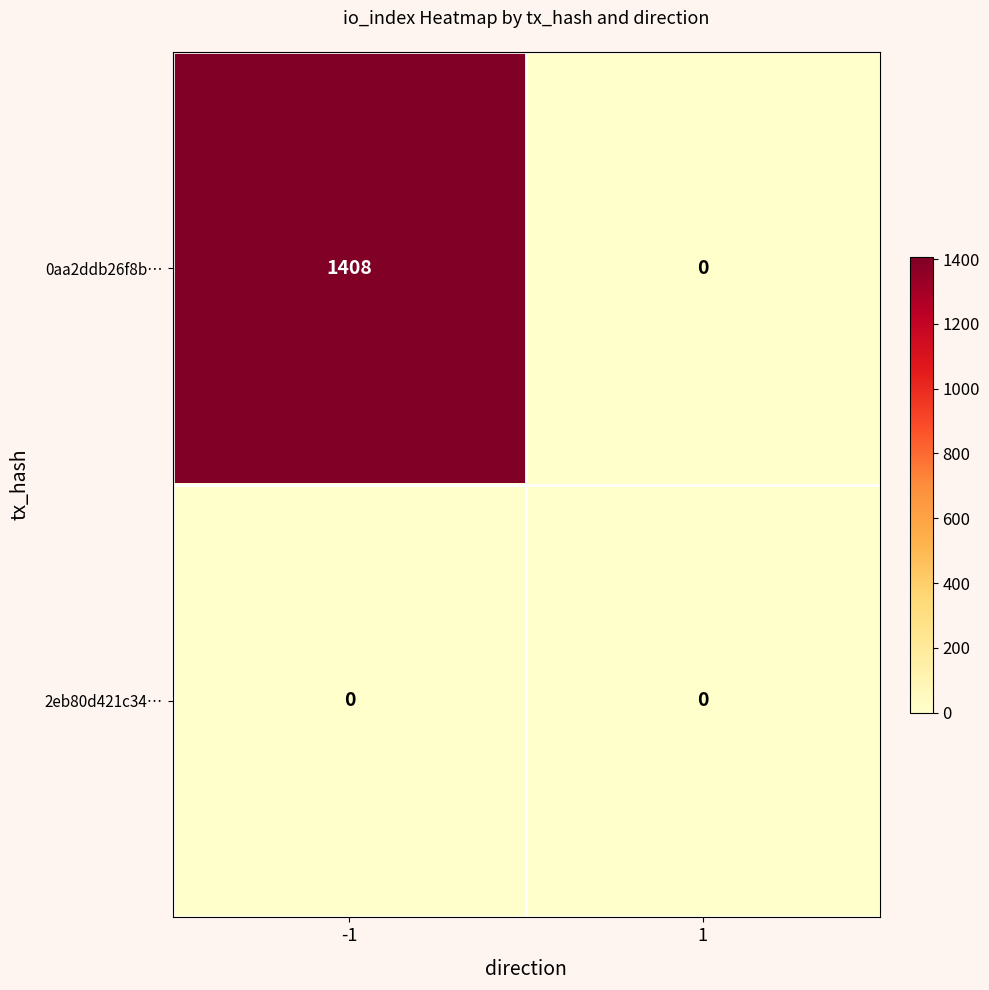

What is the difference between the 0aa2ddb26f8b… values at 1 and -1?

1408